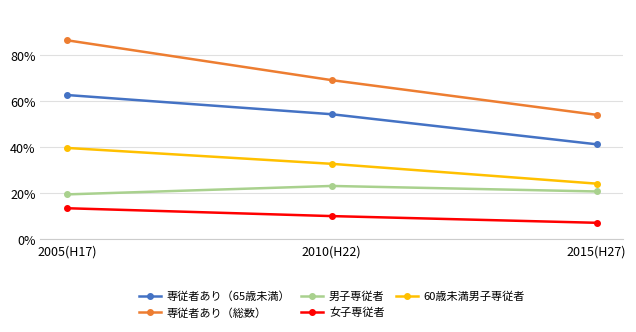

What value does the 専従者あり（総数） series have at 2015(H27)?

0.5